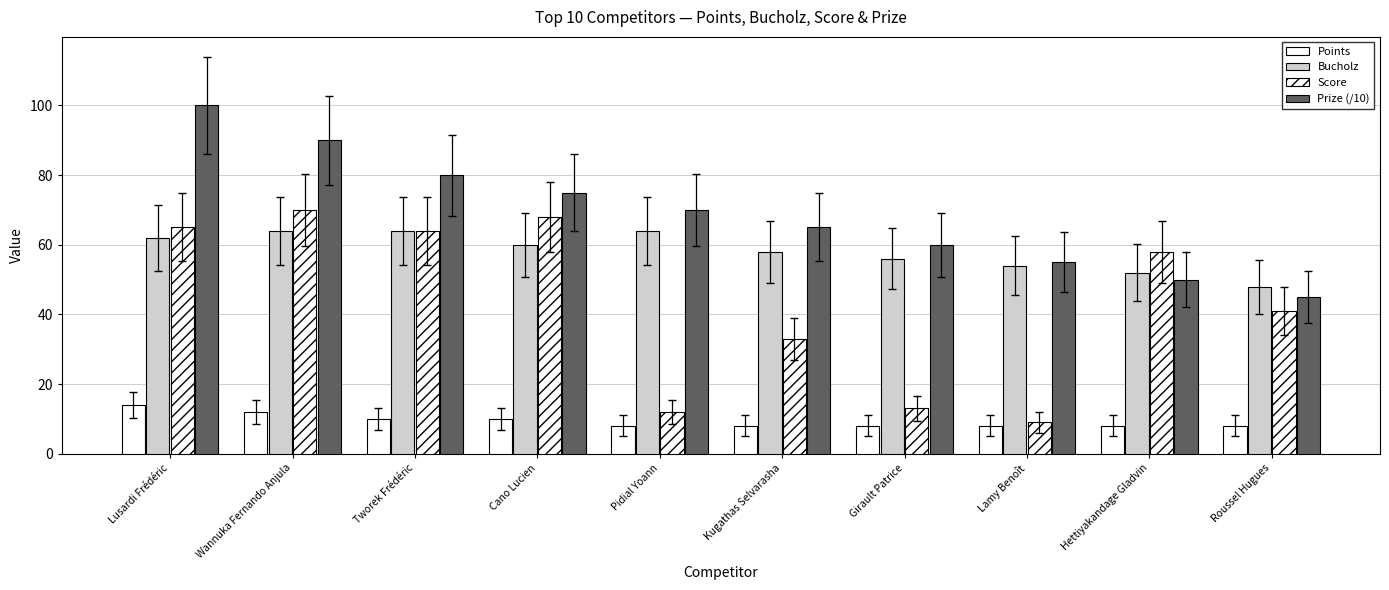

Which series has the widest spread of values?

Score